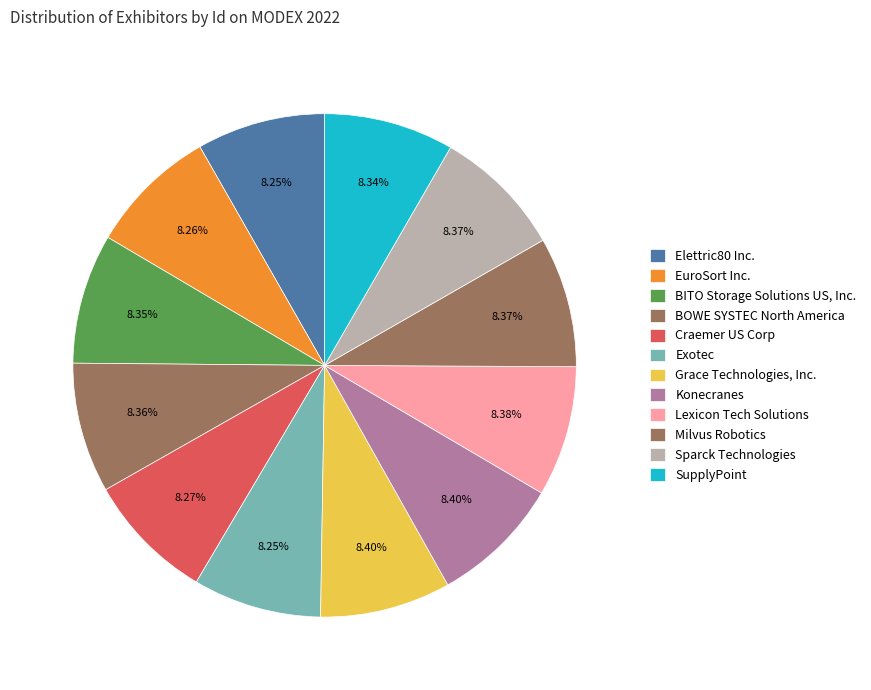

Which category has the biggest portion of the pie?

Grace Technologies, Inc.